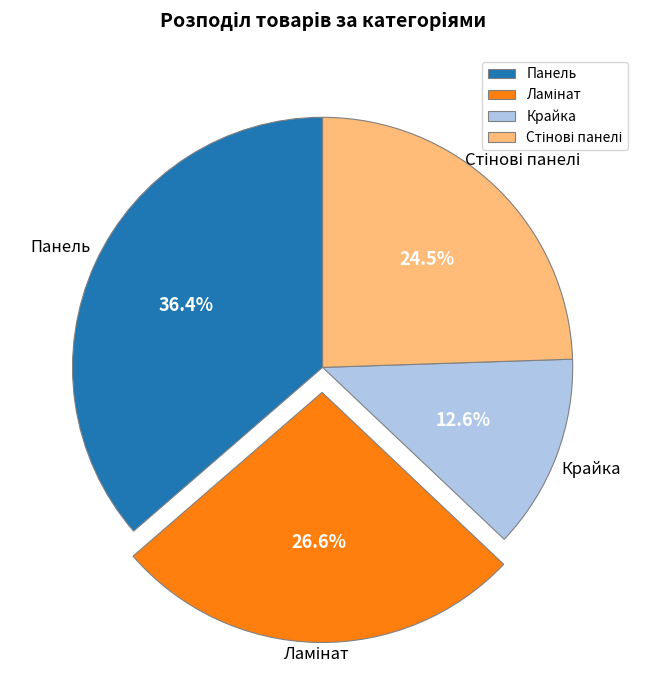

Which category has the biggest portion of the pie?

Панель